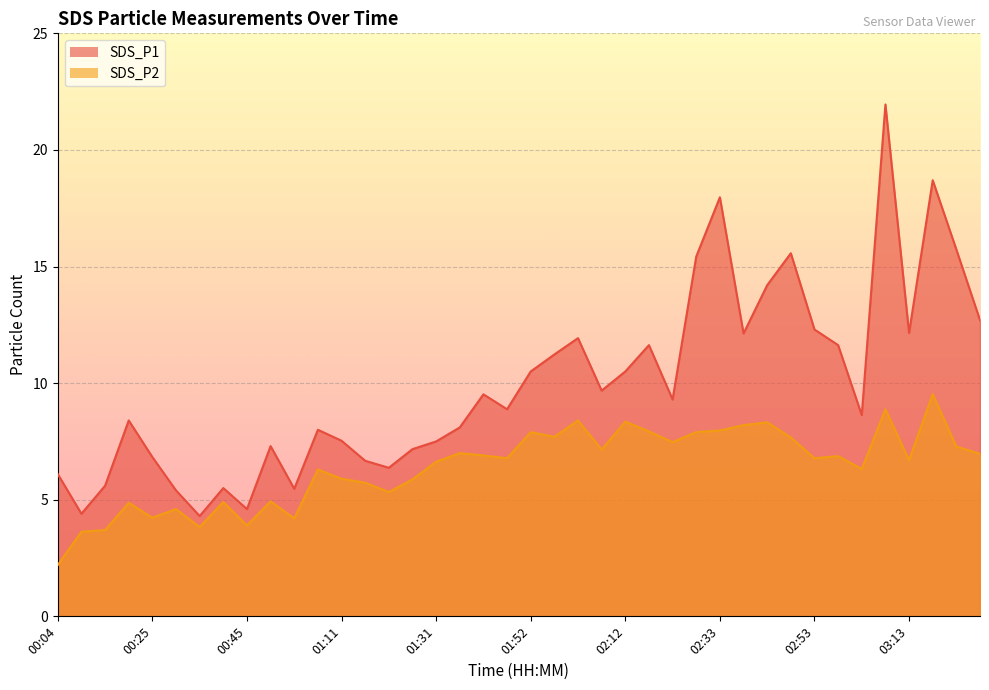

How many lines are shown in the chart?

2